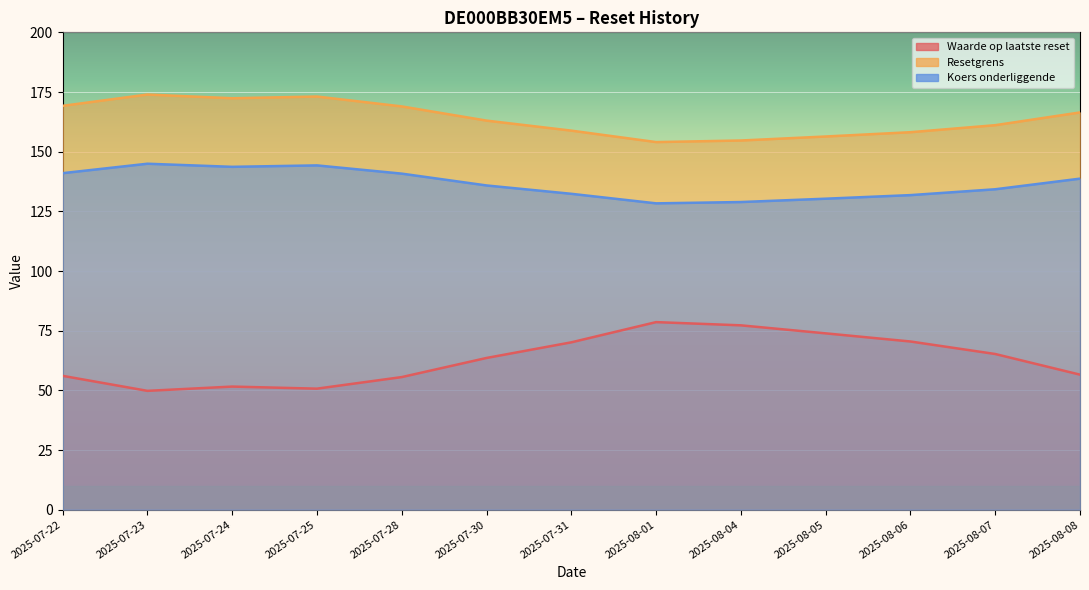

What is the highest value of the Waarde op laatste reset series?

78.6